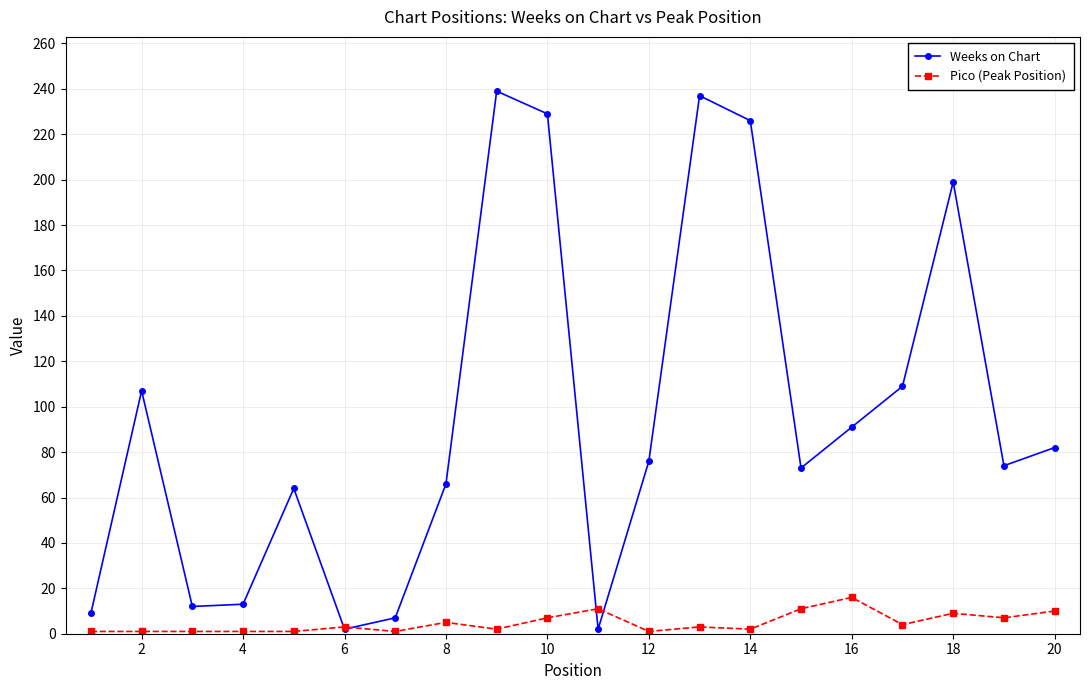

Which series has the widest spread of values?

Weeks on Chart